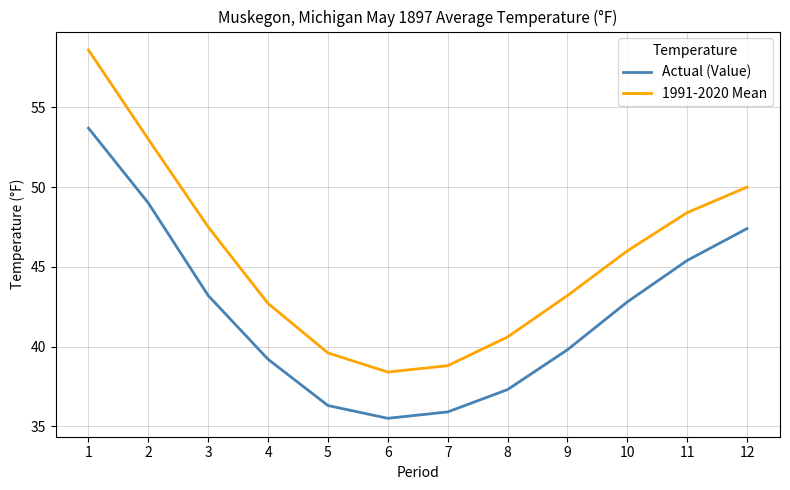

What is the spread (max minus min) of values at 11?

3.0